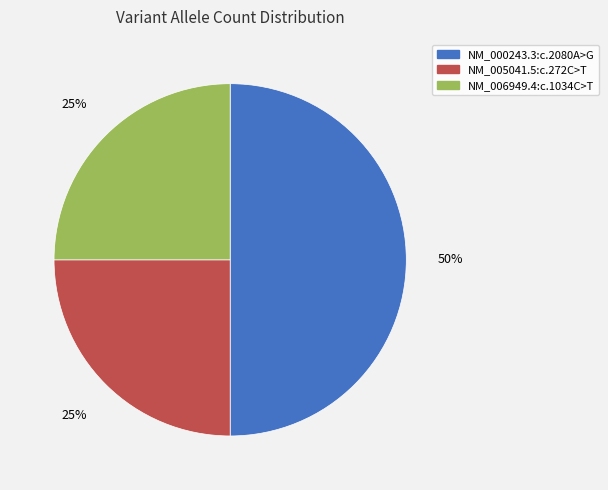

Count the number of slices in the pie.

3